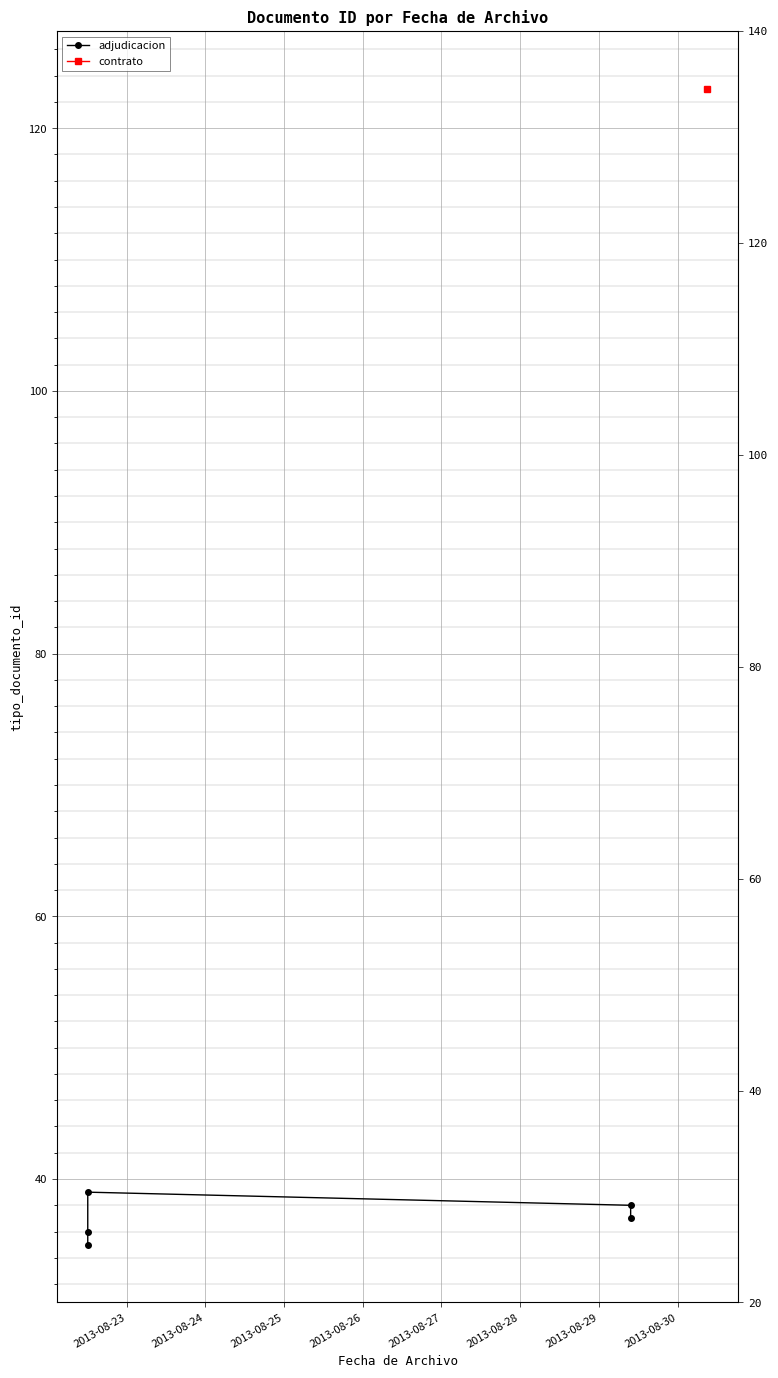

At which category does the chart reach its minimum across all series?

2013-08-23